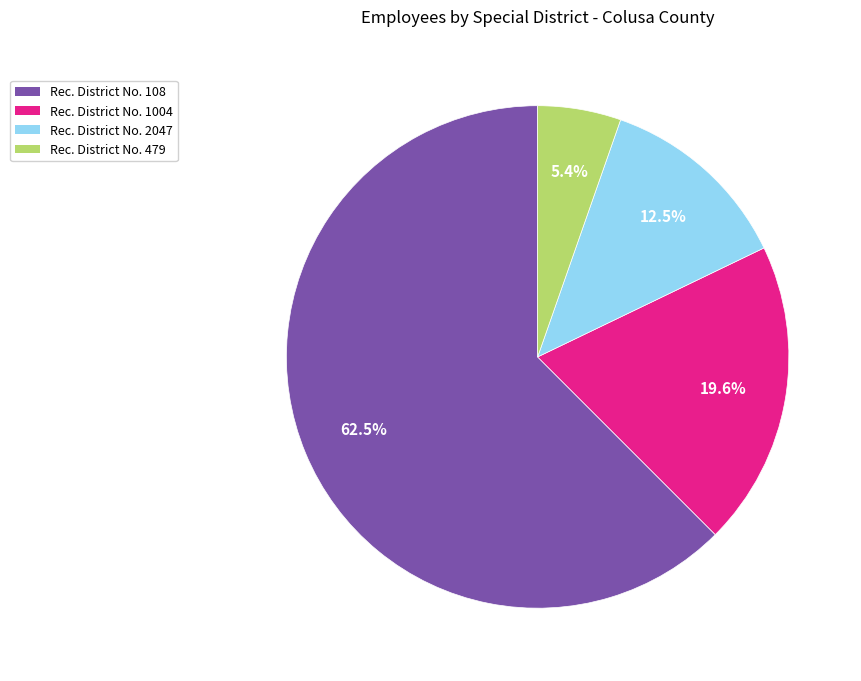

How much of the chart is everything except Rec. District No. 2047?

87.5%